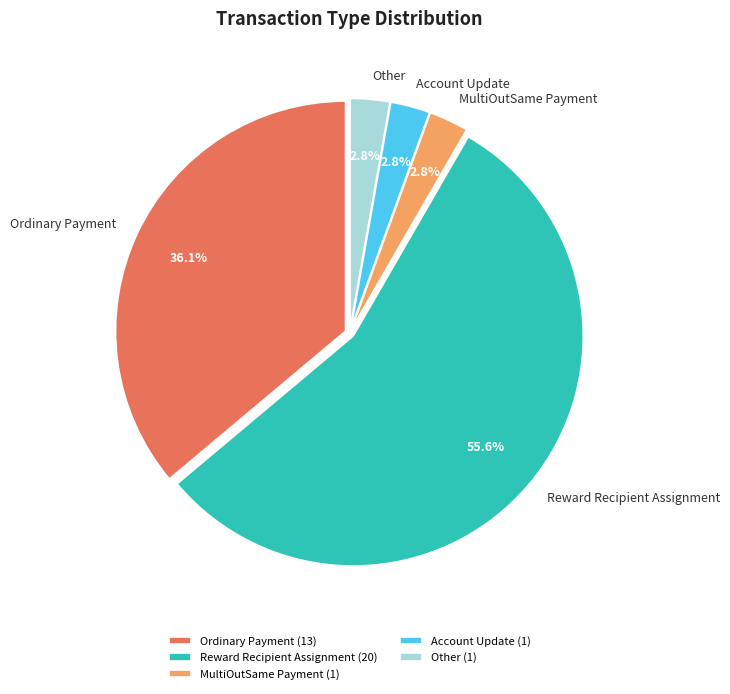

What percentage is the Account Update slice, to the nearest percent?

3%